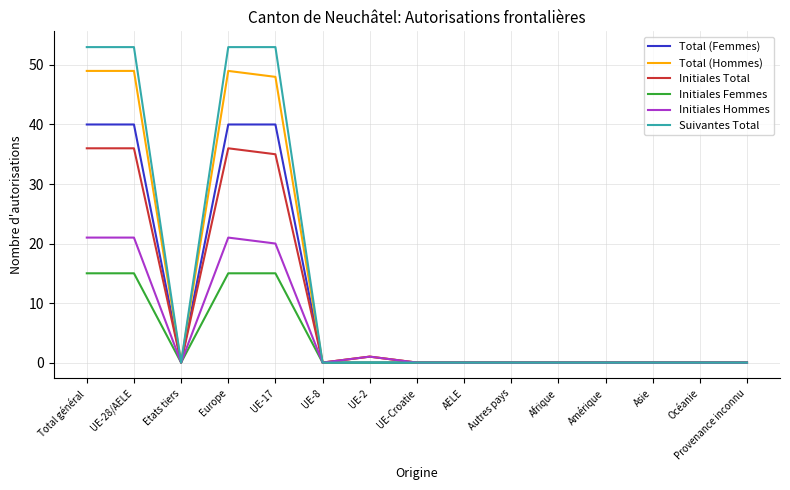

Rank the series by their maximum value, from lowest to highest.

Initiales Femmes, Initiales Hommes, Initiales Total, Total (Femmes), Total (Hommes), Suivantes Total